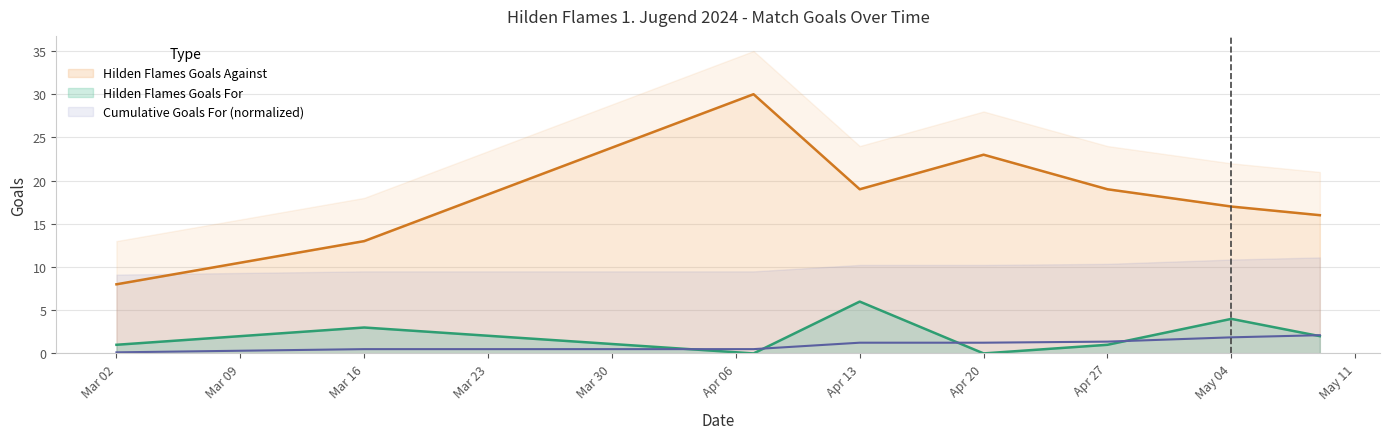

Reading left to right, transcribe all the data shown in this chart.

Hilden Flames Goals For: 1	3	0	6	0	1	4	2
Hilden Flames Goals Against: 8	13	30	19	23	19	17	16